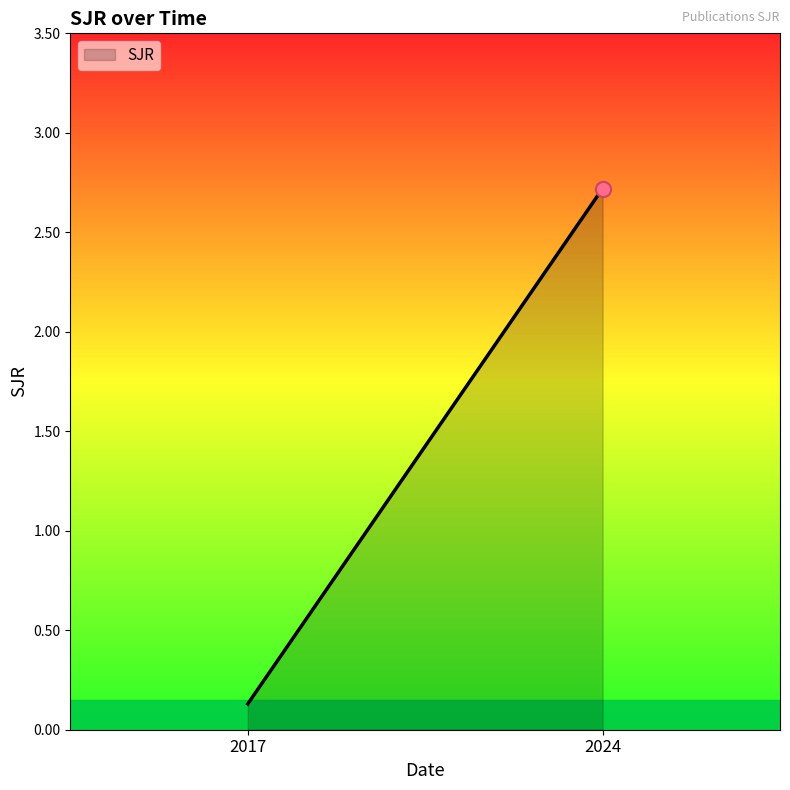

What is the change in value from 2017 to 2024?

+2.6